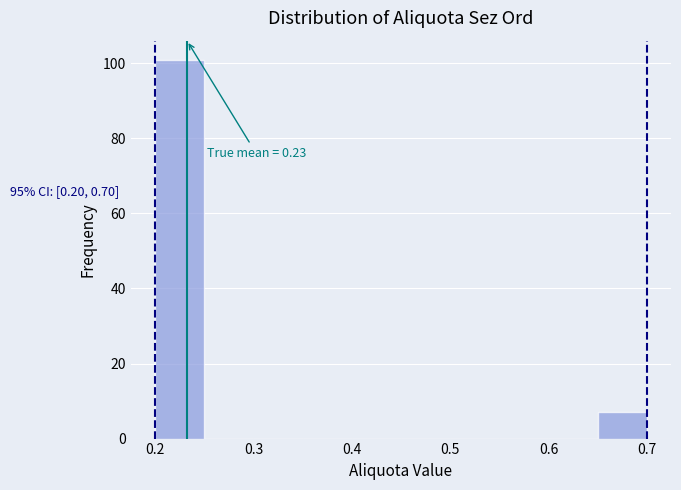

Which range on the x-axis has the tallest bar?

0.20 to 0.25